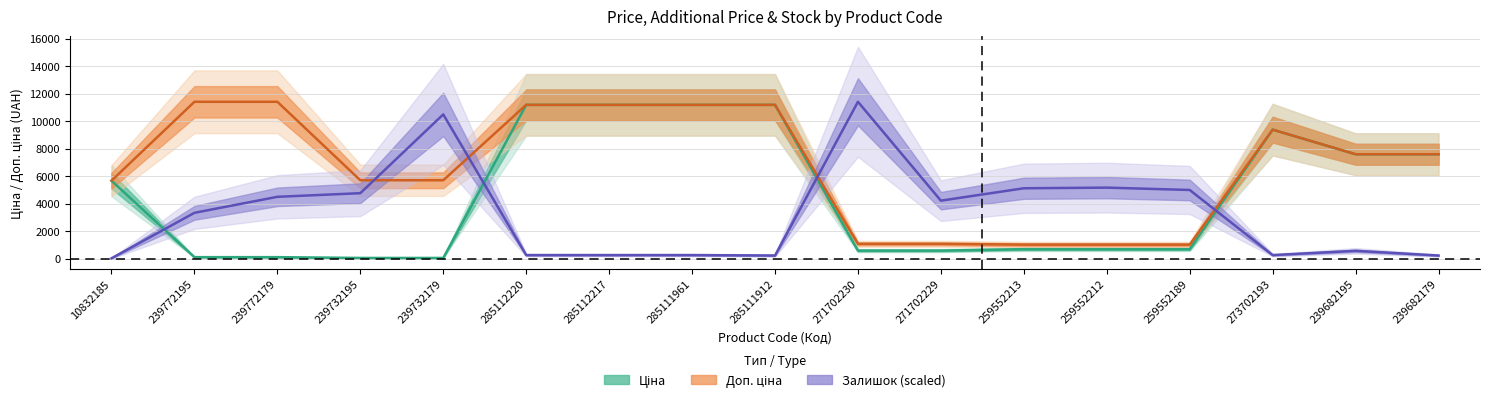

What are all the series names shown in the legend?

Ціна, Доп. ціна, Залишок